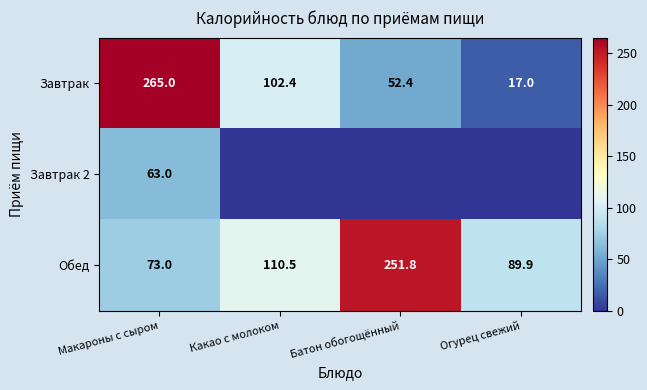

What is the total value across all series at Макароны с сыром?

401.0